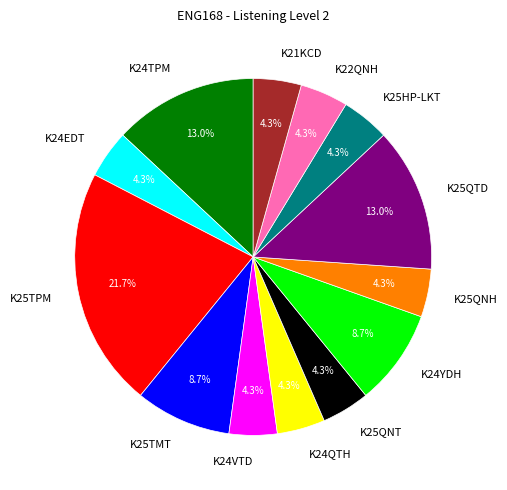

The K24YDH slice represents 9% of the pie. True or false?

True